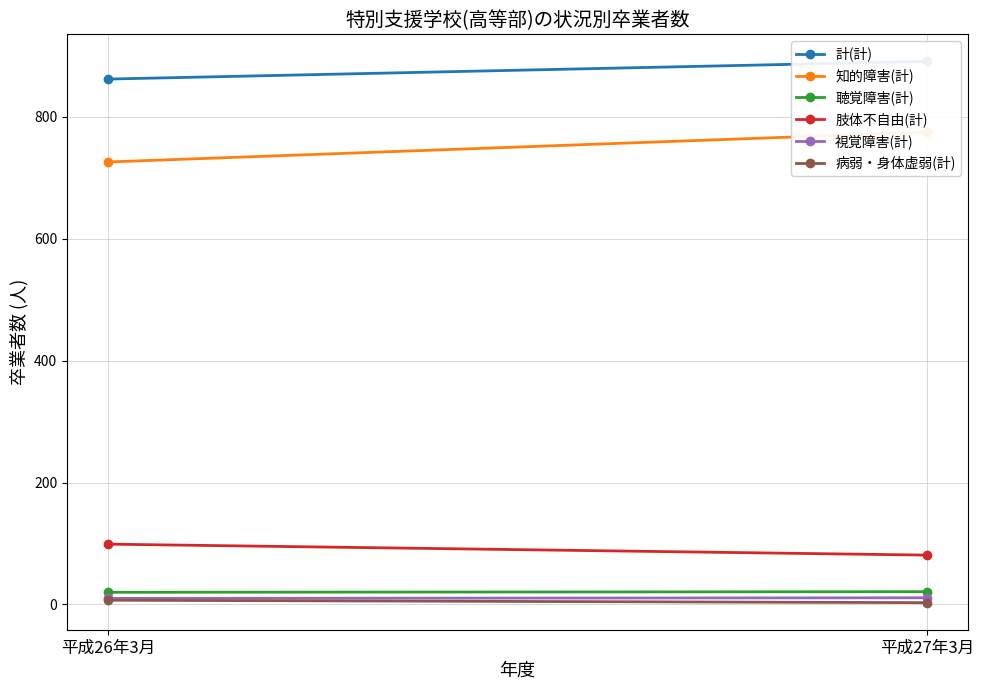

What is the average value of the 知的障害(計) series?

750